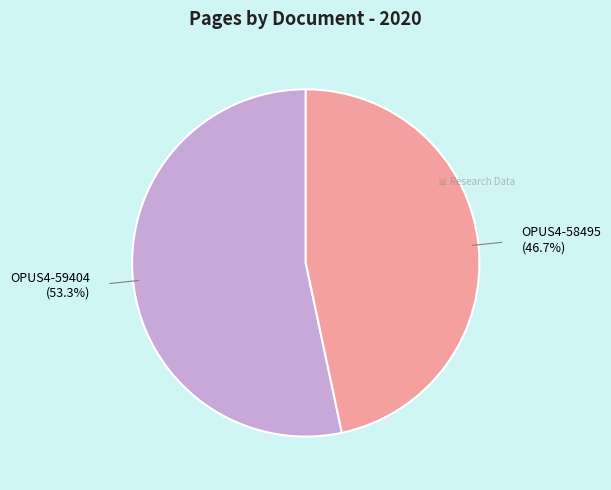

Is there a majority slice in this chart?

Yes